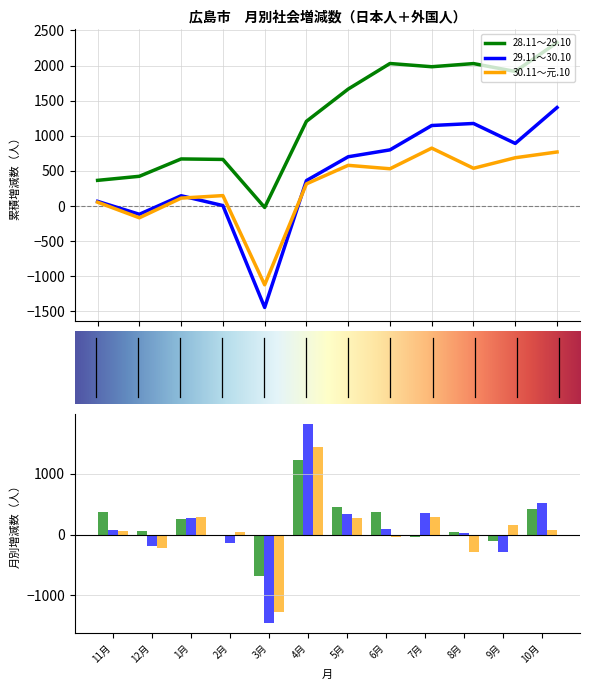

Reading left to right, list all the values displayed in this chart.

28.11～29.10: 11月=366	12月=58	1月=247	2月=-7	3月=-684	4月=1227	5月=459	6月=364	7月=-46	8月=45	9月=-112	10月=411
29.11～30.10: 11月=67	12月=-184	1月=264	2月=-140	3月=-1451	4月=1807	5月=339	6月=98	7月=347	8月=29	9月=-284	10月=511
30.11～元.10: 11月=55	12月=-222	1月=280	2月=36	3月=-1270	4月=1437	5月=264	6月=-49	7月=294	8月=-287	9月=150	10月=82